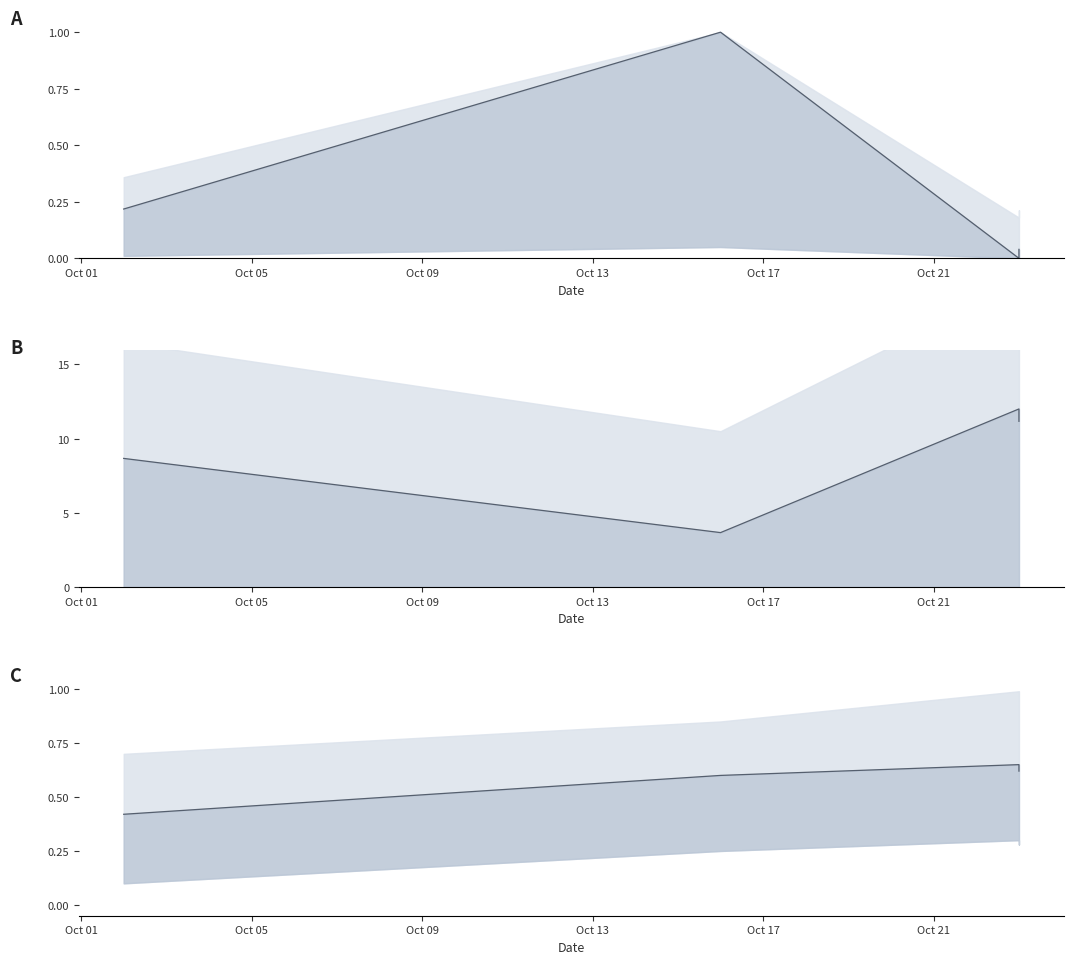

Reading right to left, what are all the values shown in this chart?

monto_contrato: 0.0	0.0	1.0	0.2
nro_licitacion: 11.2	12.0	3.7	8.7
convocante_codigo: 0.6	0.7	0.6	0.4